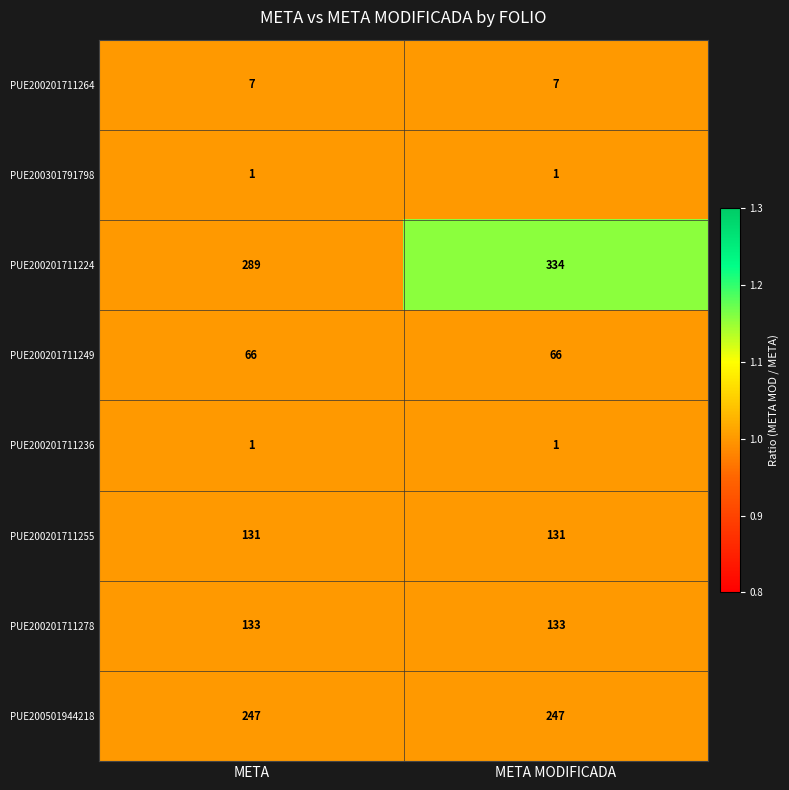

Is it true that PUE200201711278 equals 72 at META?

False